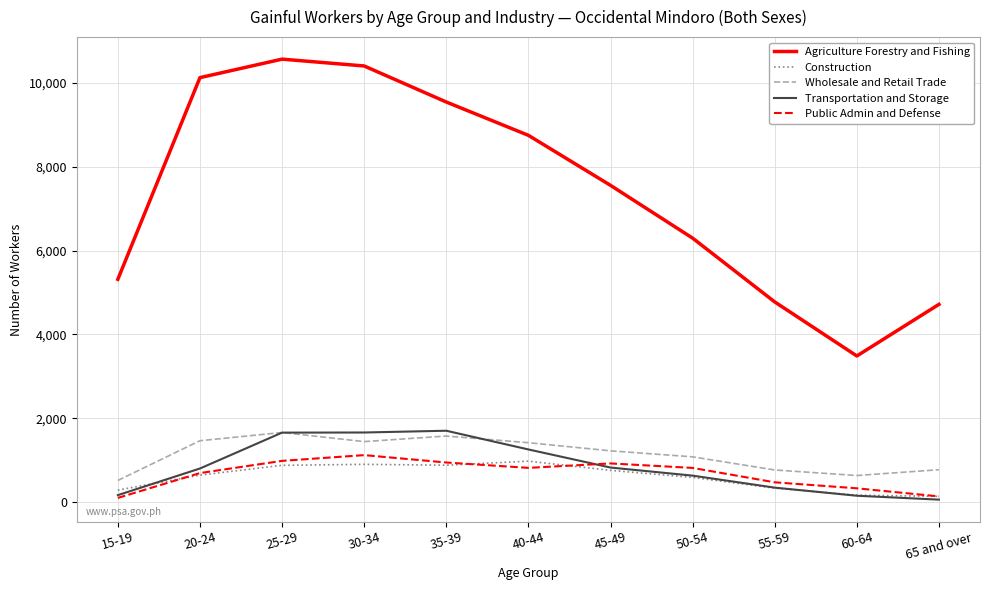

What is the total value across all series at 65 and over?

5842